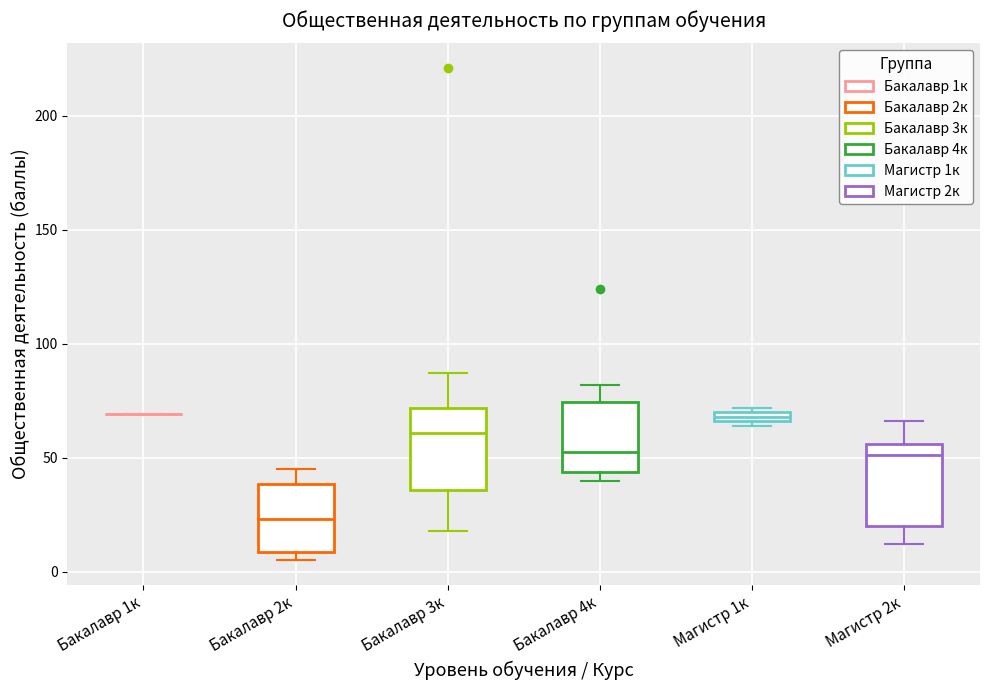

Where is the upper edge of the box for Бакалавр 2к on the y-axis? The values are not printed on the chart, so give them approximately, as read against the axis.

40